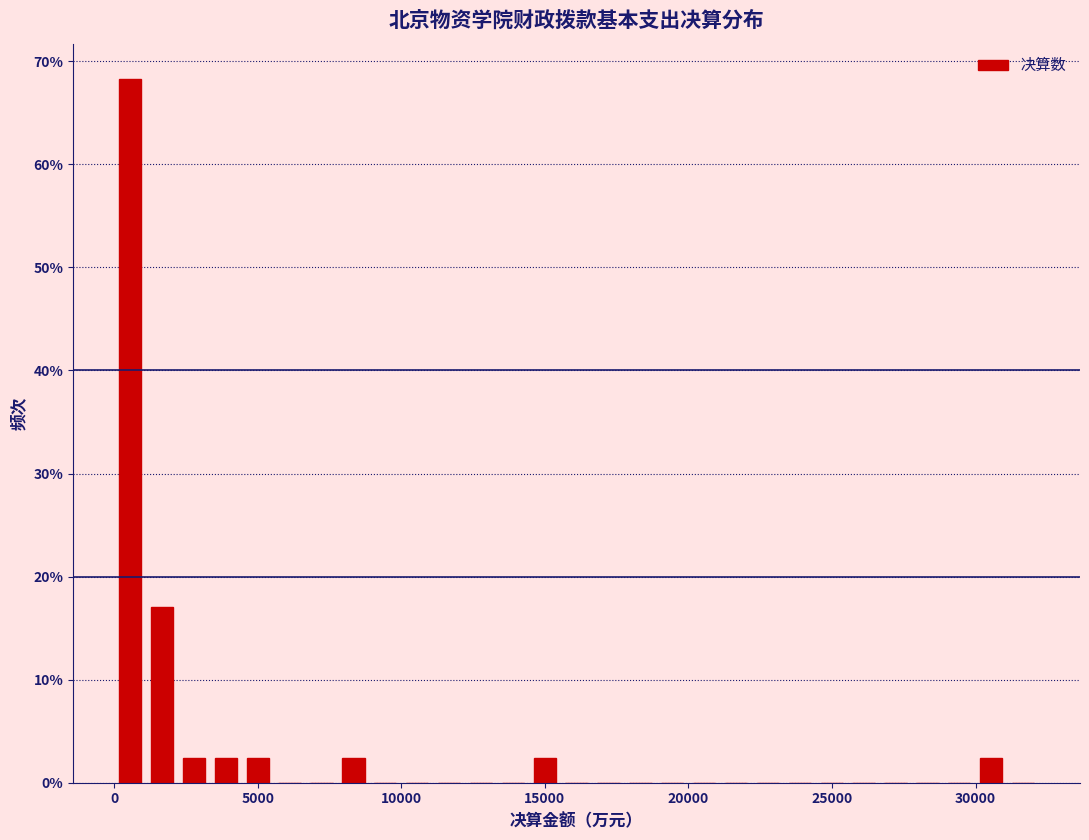

Read against the x-axis, roughly where is the centre of the tallest bar?

500